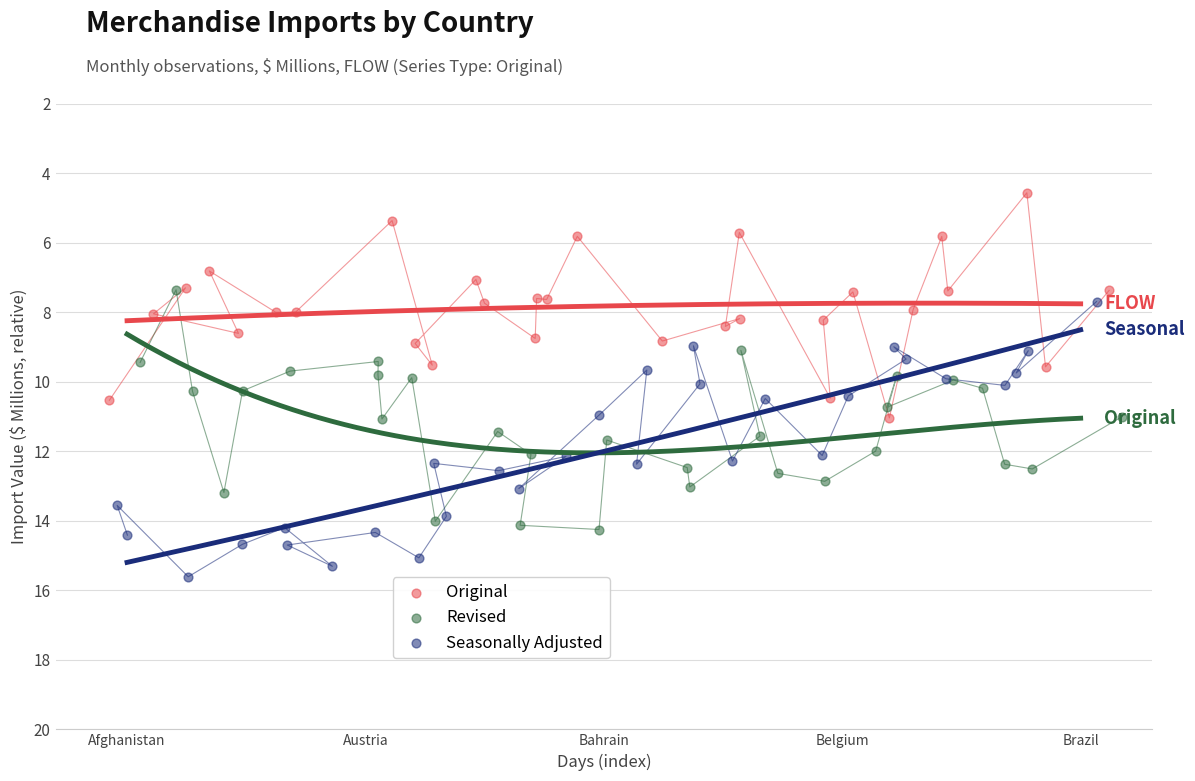

Which series contains the lowest Y value?

Original